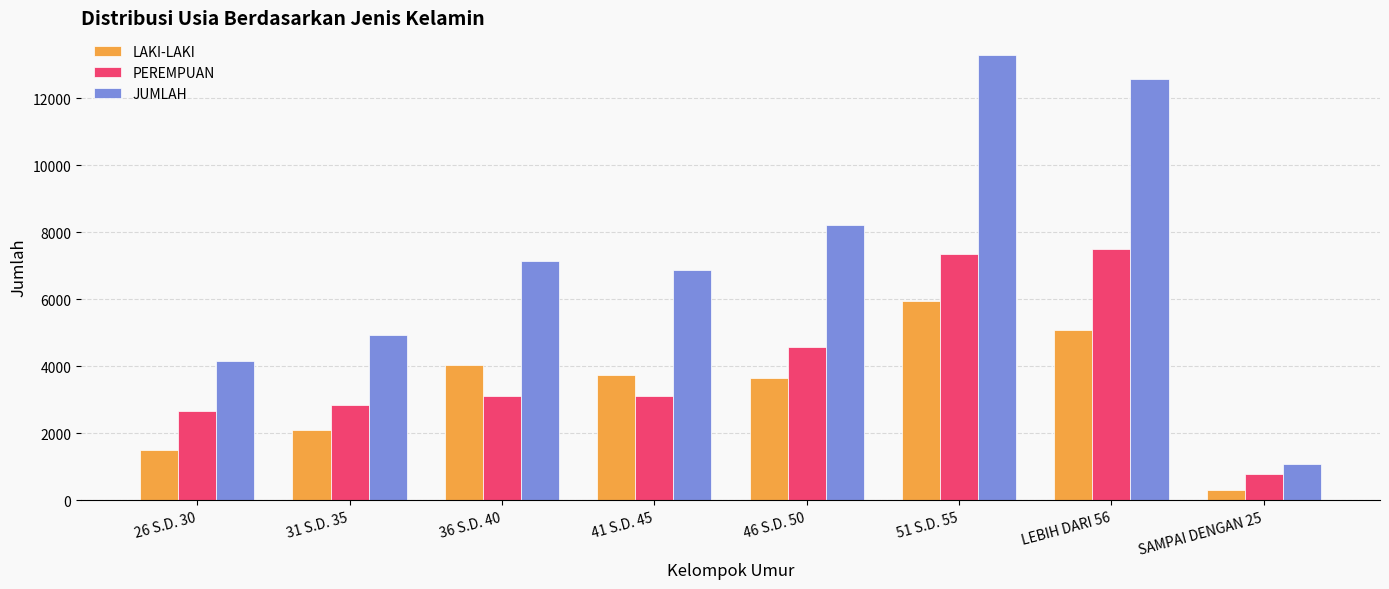

What value does the JUMLAH series have at 41 S.D. 45?

6857